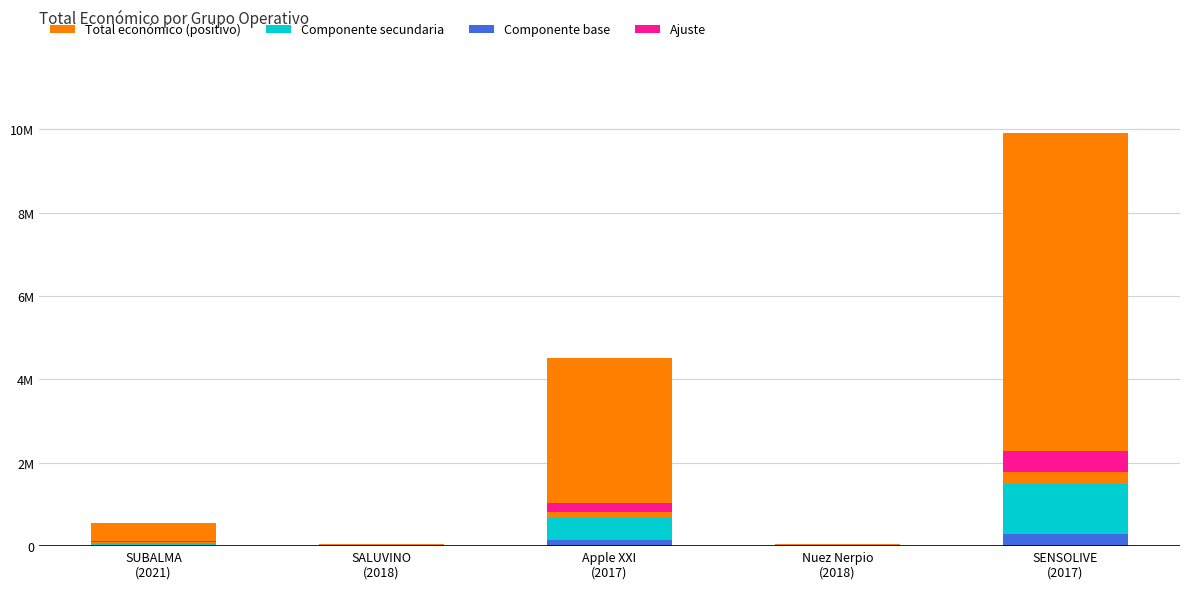

What position from the right is SENSOLIVE
(2017)?

1